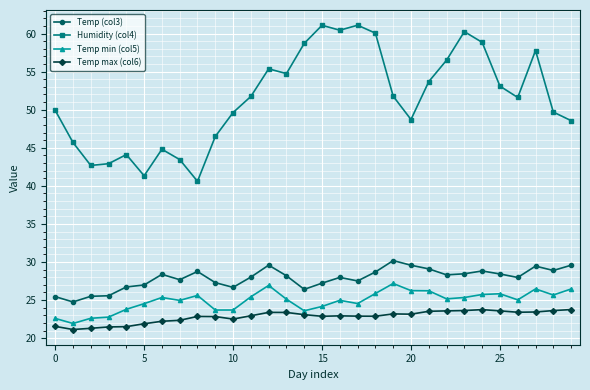

How many categories are shown in the chart?

30